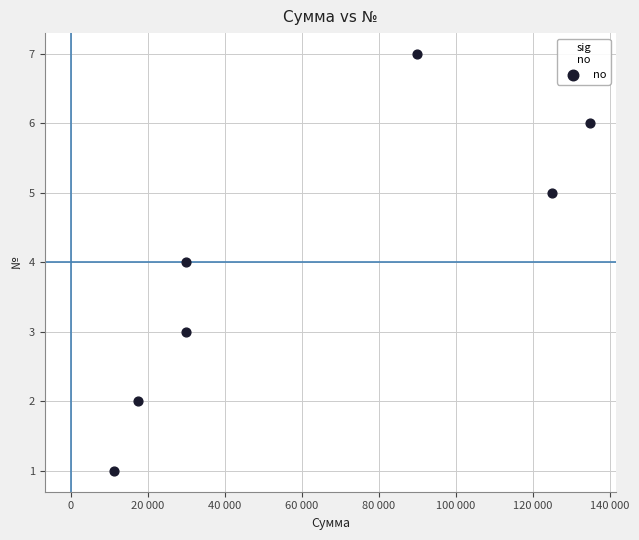

What is the average Y value?

4